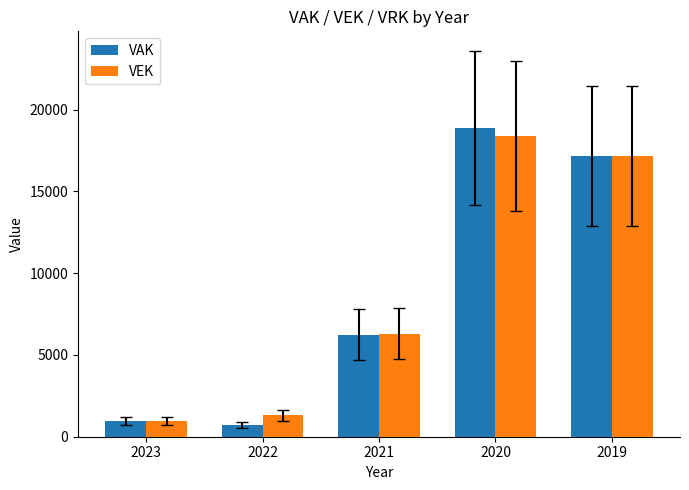

True or false: VEK has a value of 10908 at 2019.

False